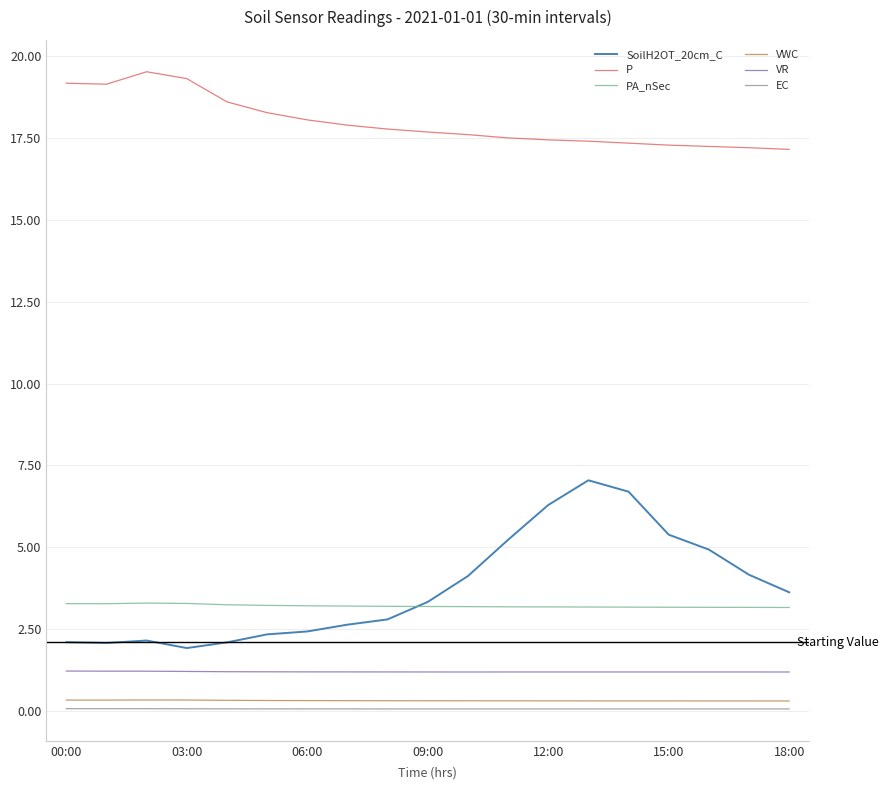

What are all the series names shown in the legend?

SoilH2OT_20cm_C, P, PA_nSec, VWC, VR, EC